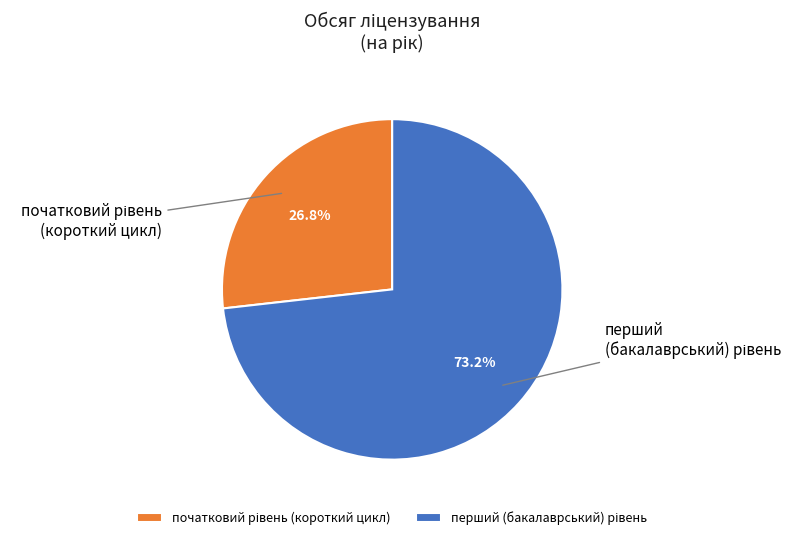

Is there a majority slice in this chart?

Yes